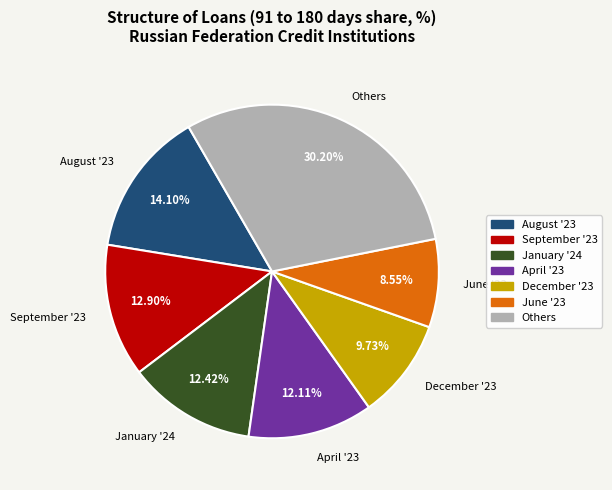

Combined, do December '23 and June '23 account for over 50%?

No